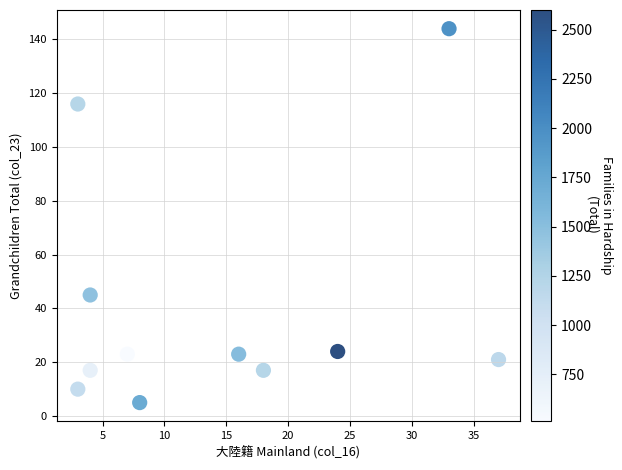

What Y value in the scatter plot is closest to 74?

45